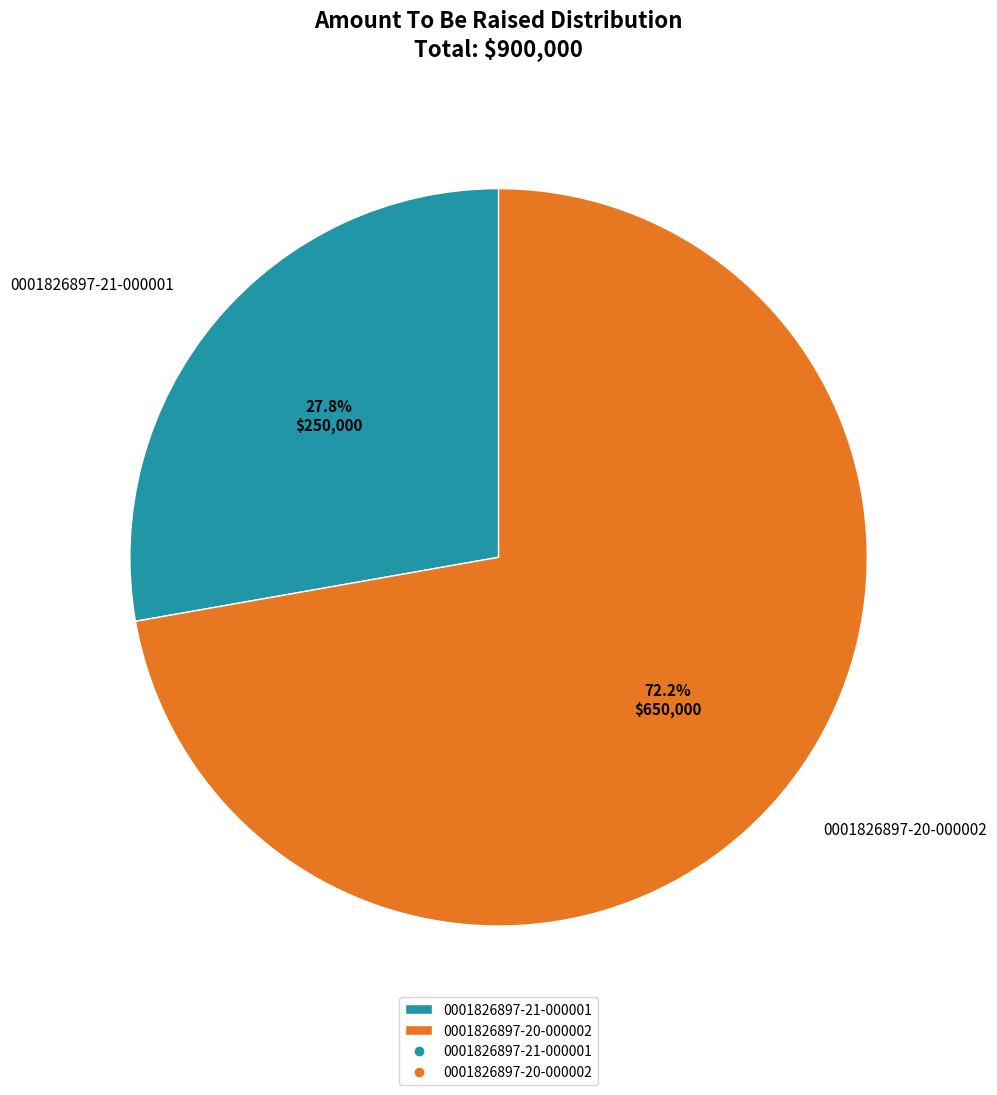

Rank the categories by value from highest to lowest.

0001826897-20-000002, 0001826897-21-000001